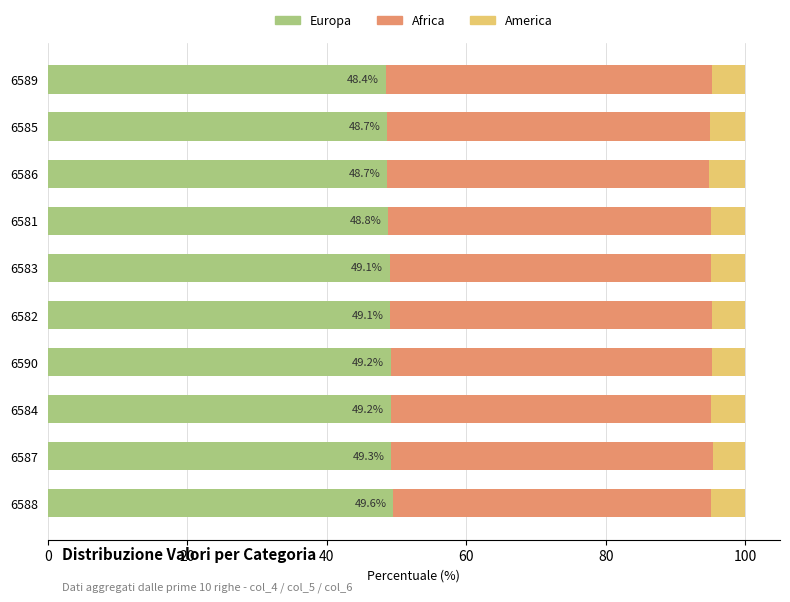

What is the minimum value for Europa?

48.4